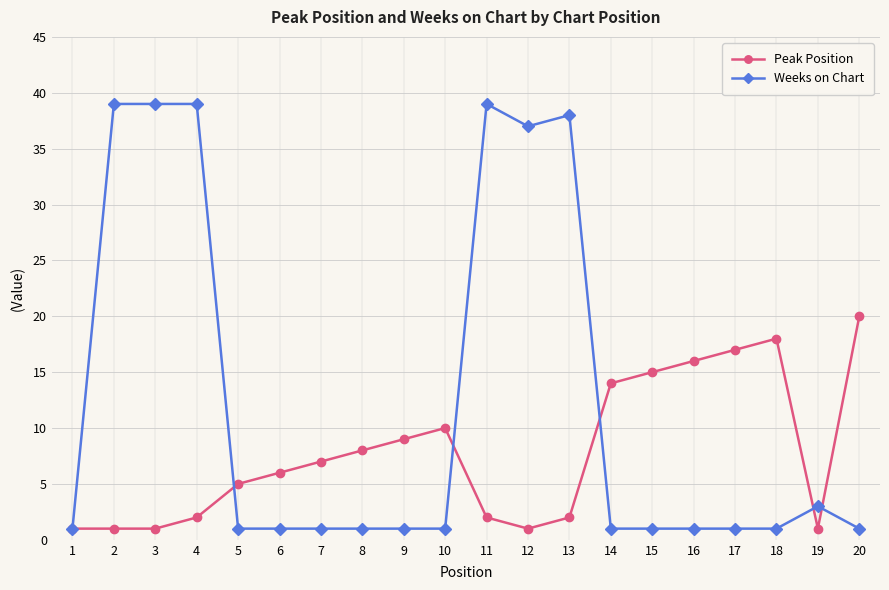

Rank the series at 10 from highest to lowest value.

Peak Position, Weeks on Chart